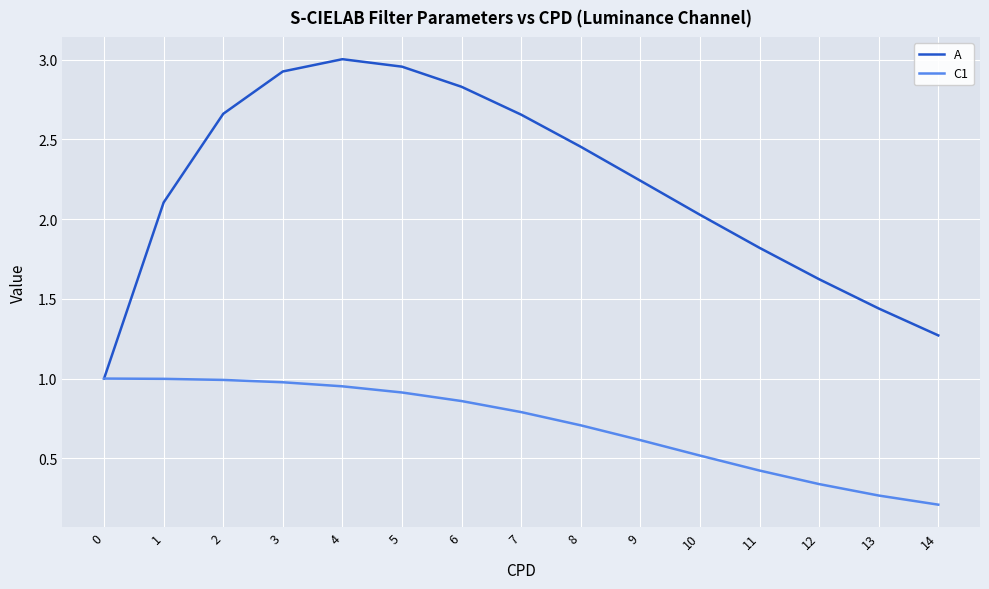

What is the difference between the highest and lowest values at 1?

1.1